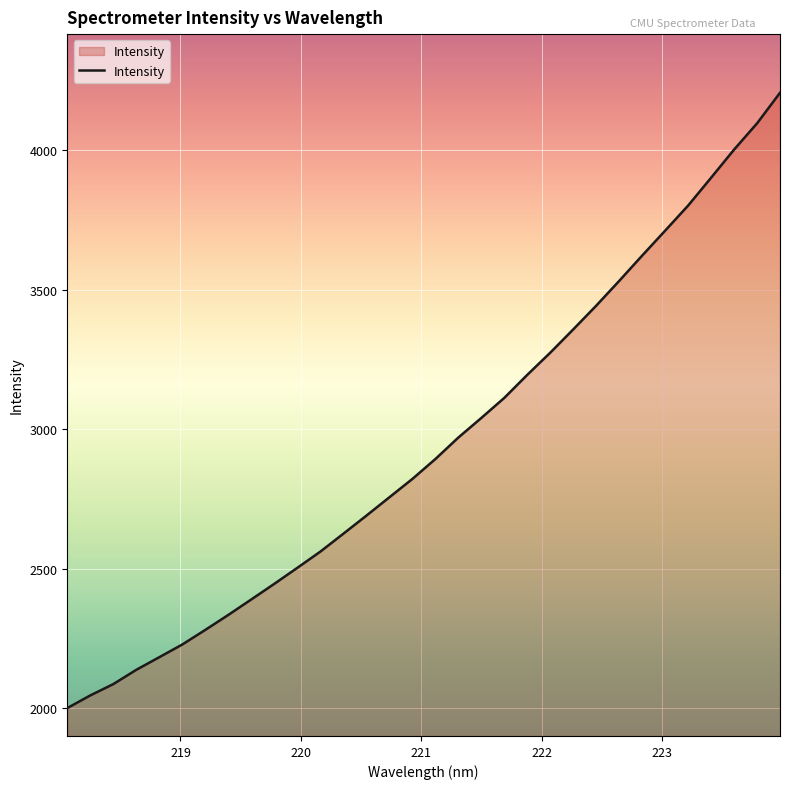

Count the number of data series in this chart.

1